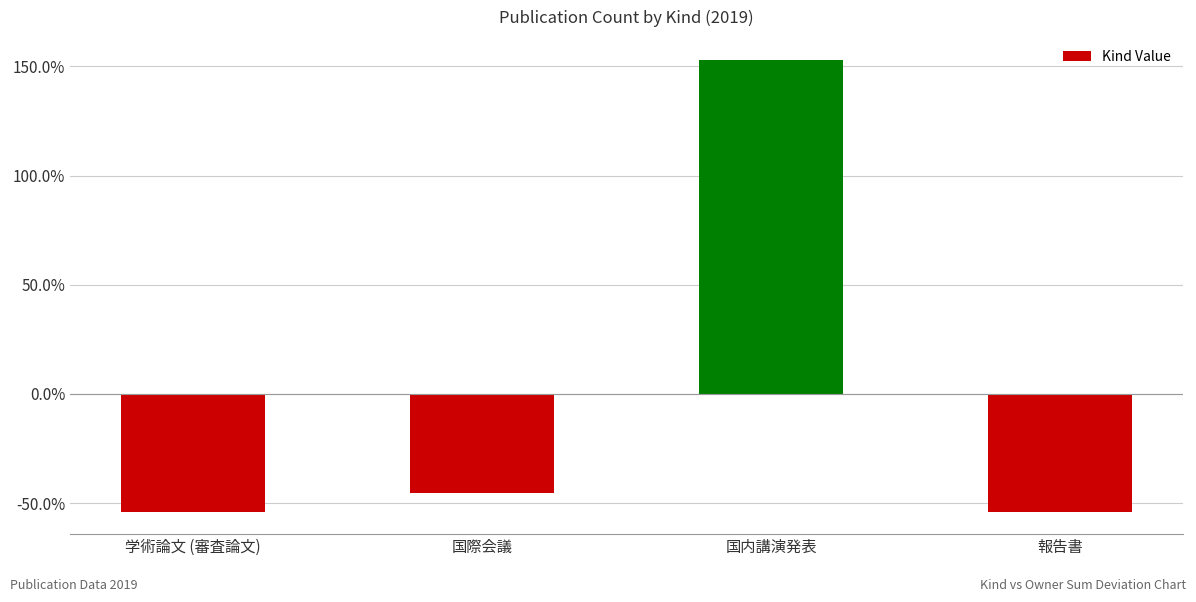

Are the bars horizontal?

No